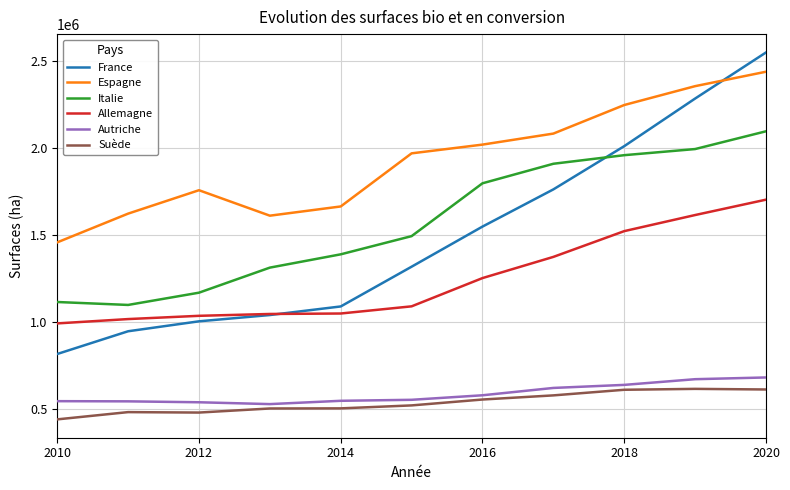

How many values in the Italie series are below 1492579?

5